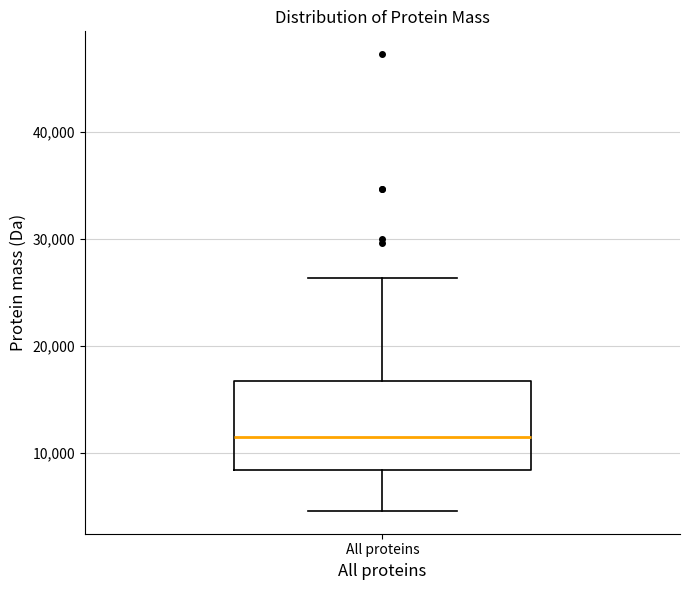

Read this box plot against the y-axis: the position of the median line, the range covered by the box, and the ends of both whiskers. The values are not printed on the chart, so give them approximately, as read against the axis.

median 11000, box 8000 to 17000, whiskers 5000 to 26000